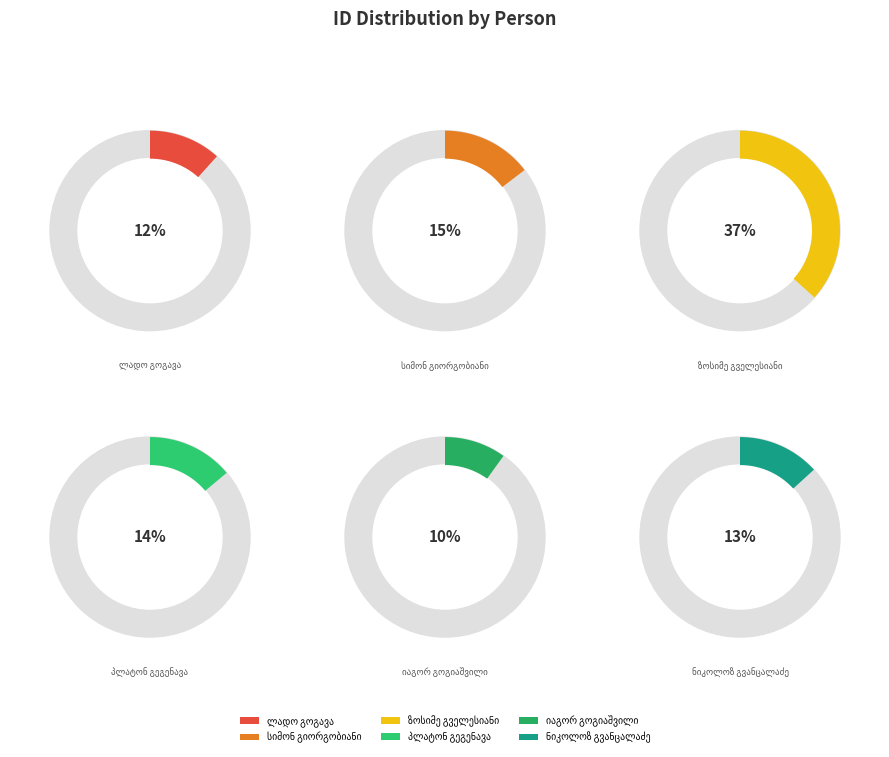

Is it true that ლადო გოგავა is 26% of the pie?

False